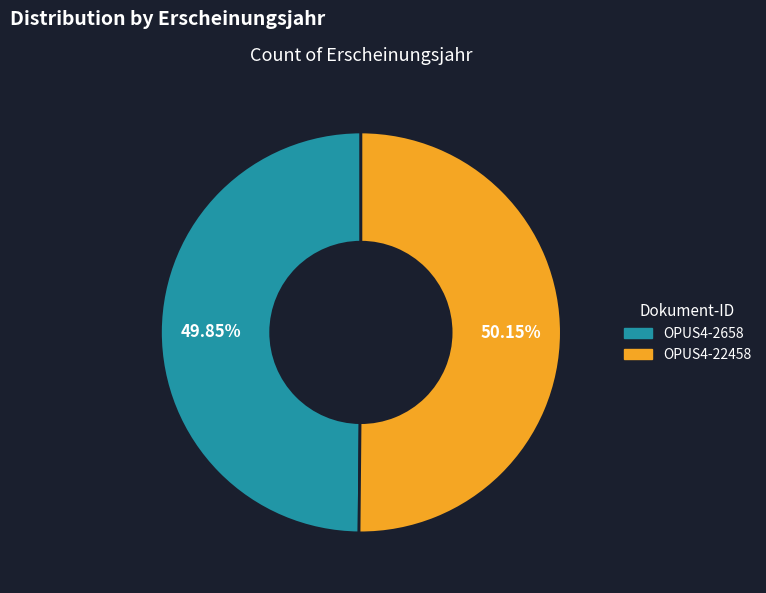

What is the ratio of the value at OPUS4-2658 to the value at OPUS4-22458?

1.0